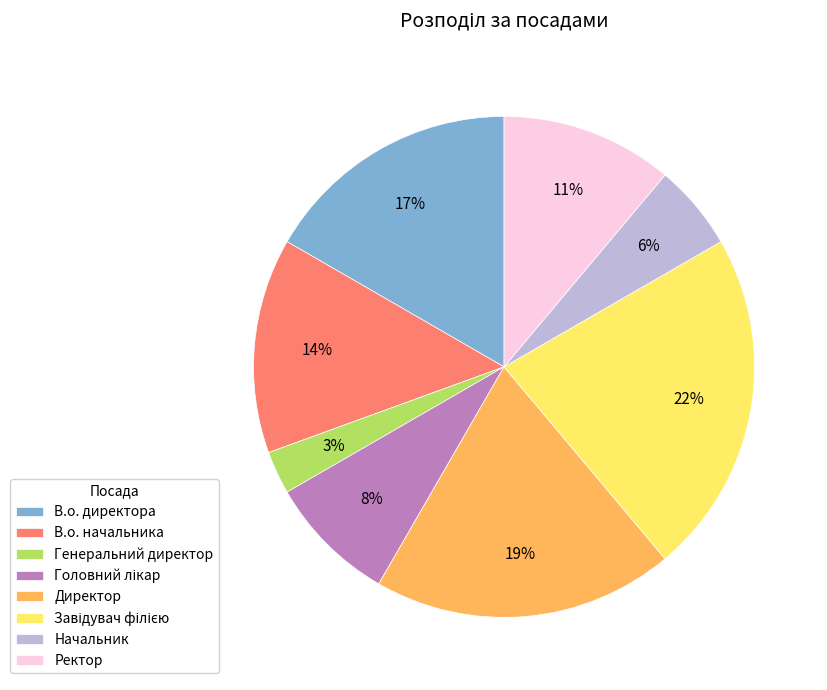

True or false: Ректор accounts for 20% of the total.

False